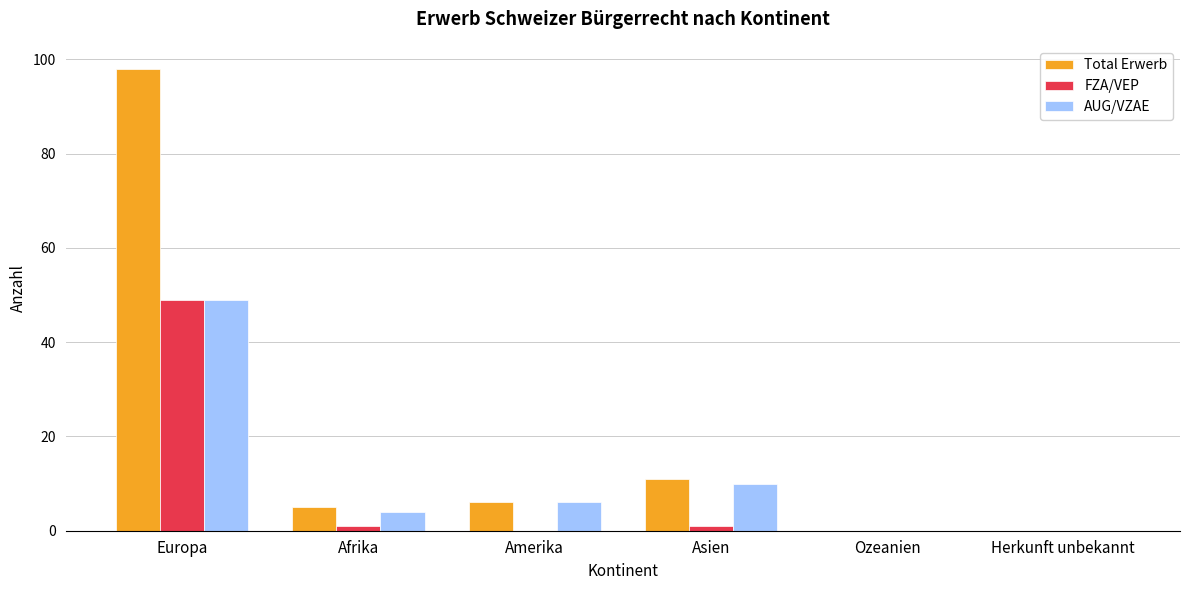

At which category does the chart reach its peak across all series?

Europa